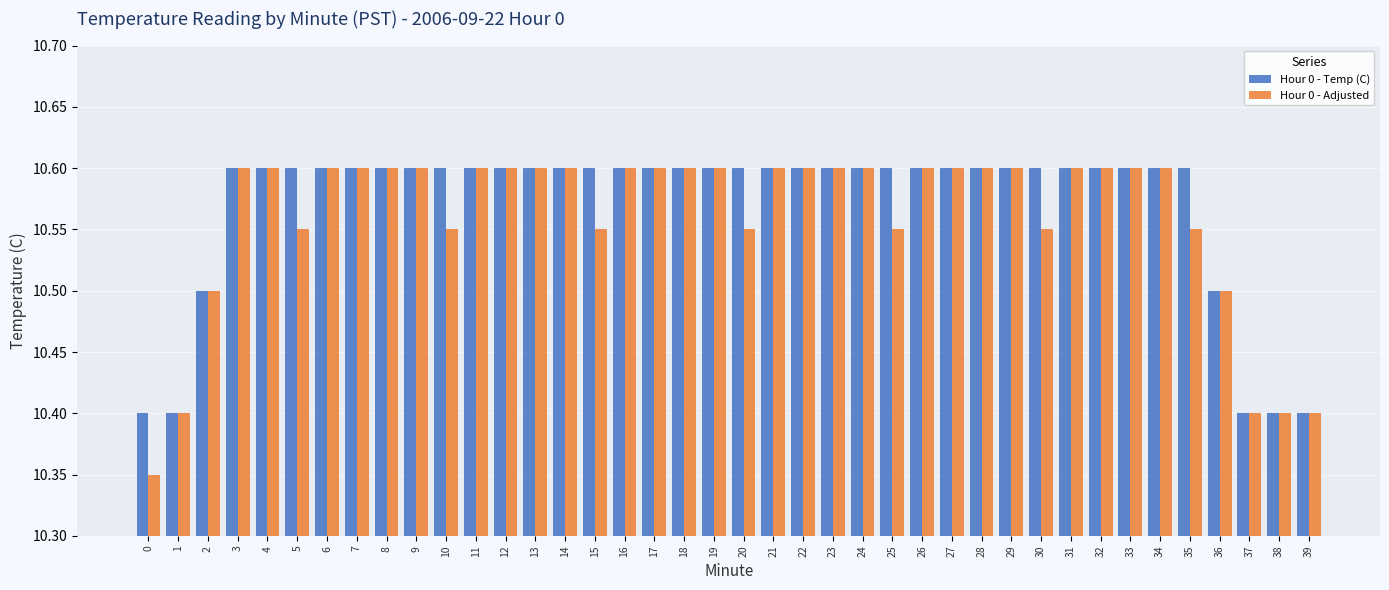

Which series has the largest range (max minus min)?

Hour 0 - Adjusted